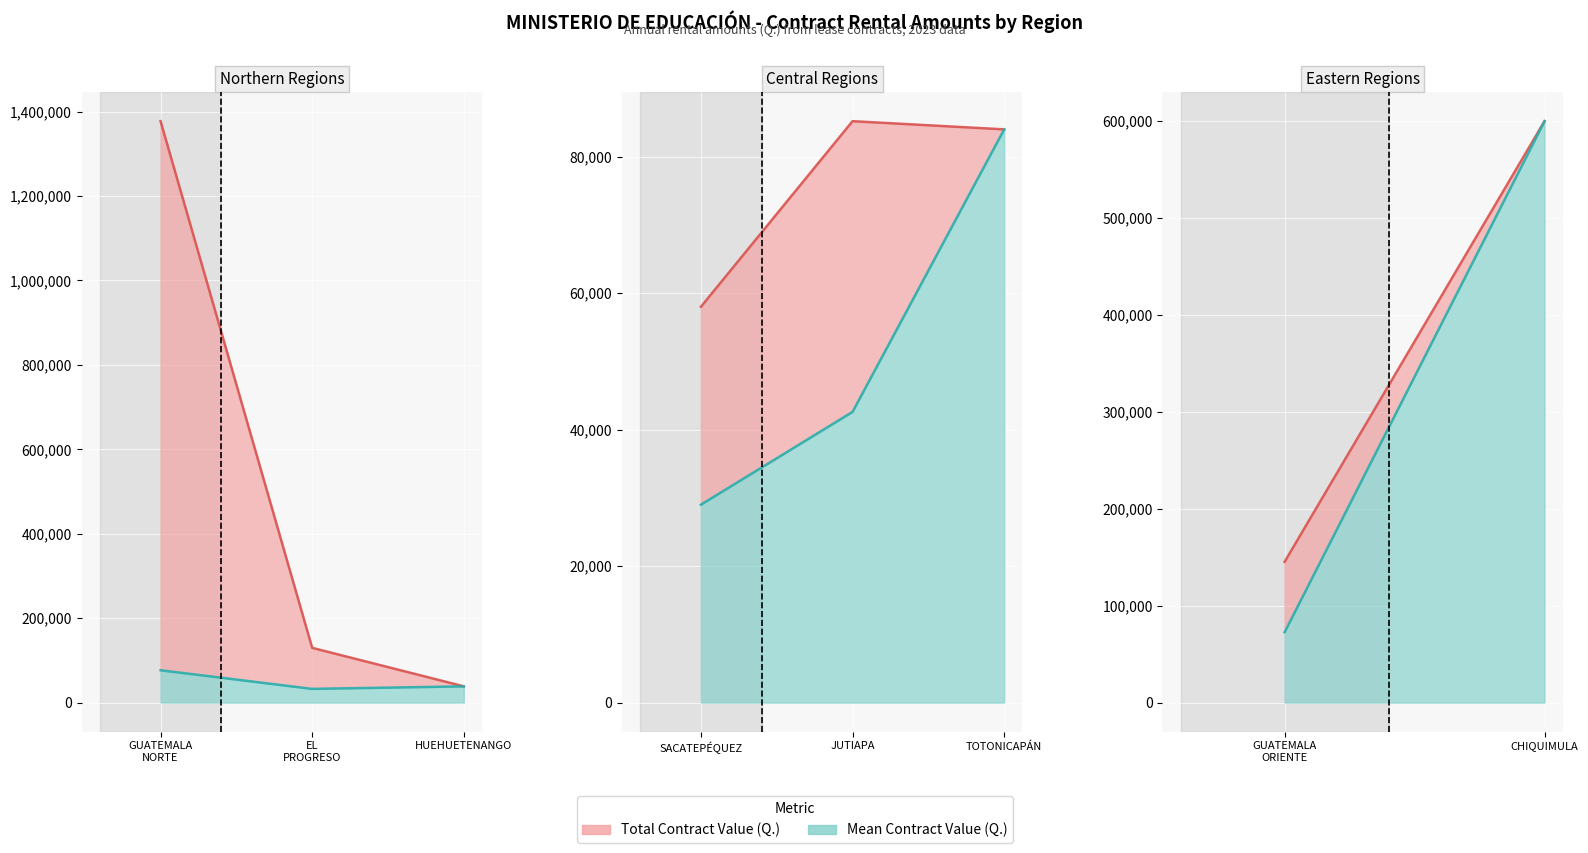

What is the value of the Mean (line) point at the 1st from the left?

72600